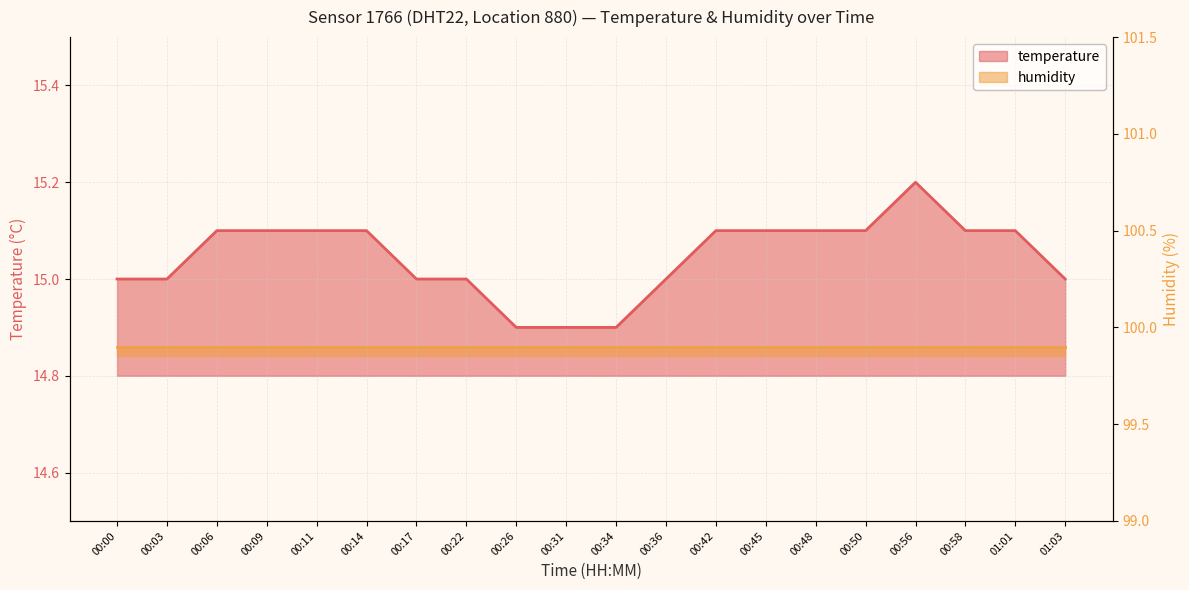

What is the value of the 12th point from the left?

15.0